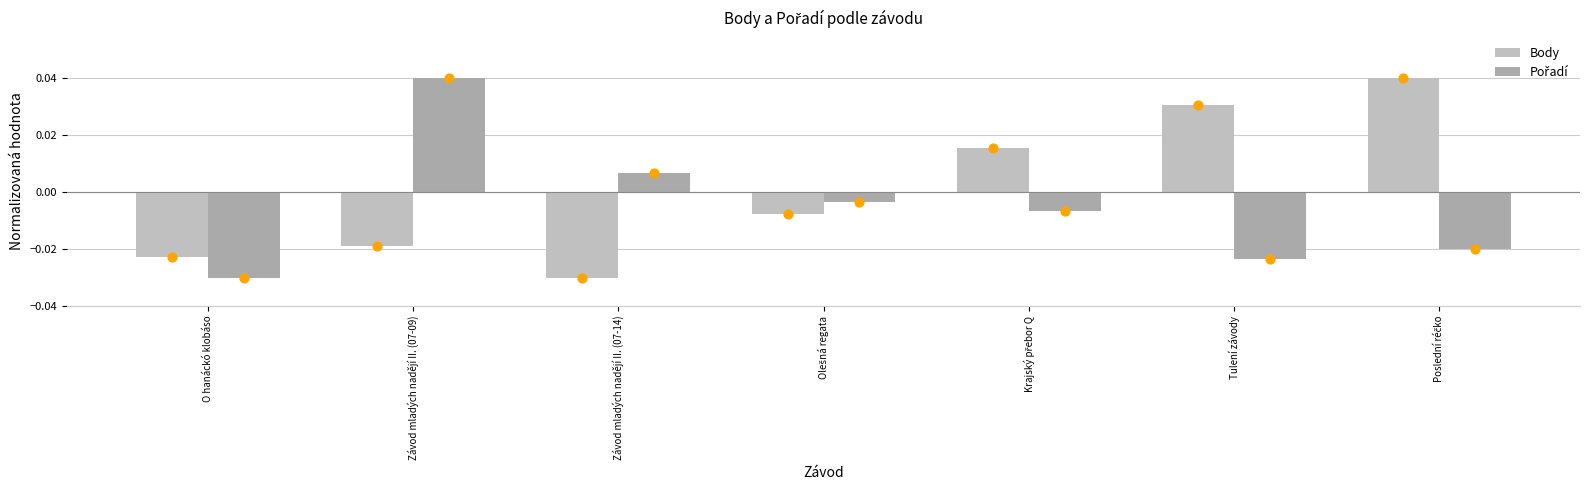

What are all the series names shown in the legend?

Body, Pořadí